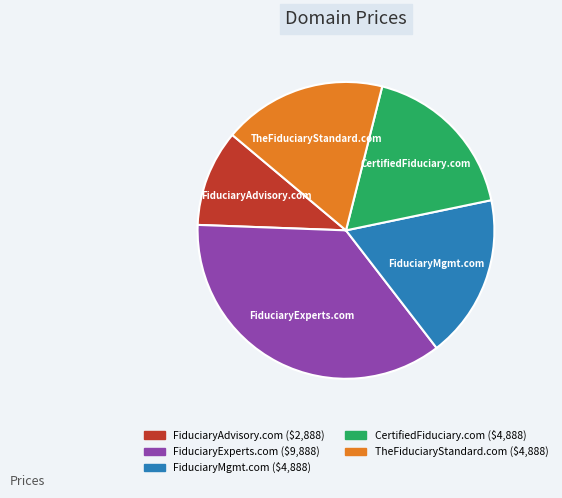

Which category has the biggest portion of the pie?

FiduciaryExperts.com